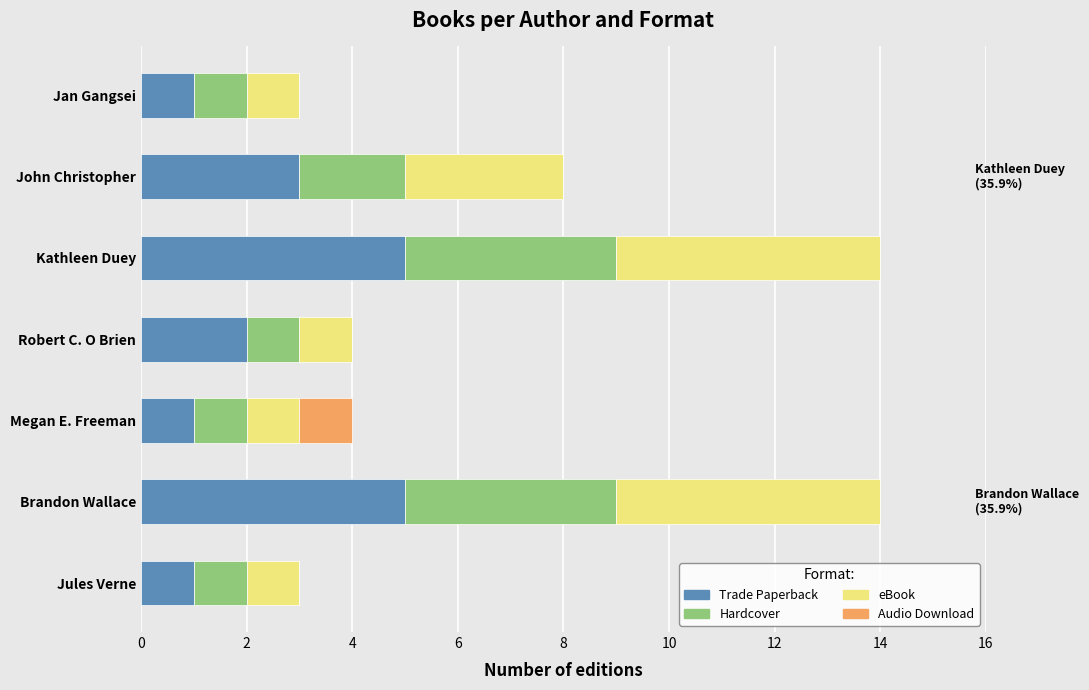

What is the maximum value for Trade Paperback?

5